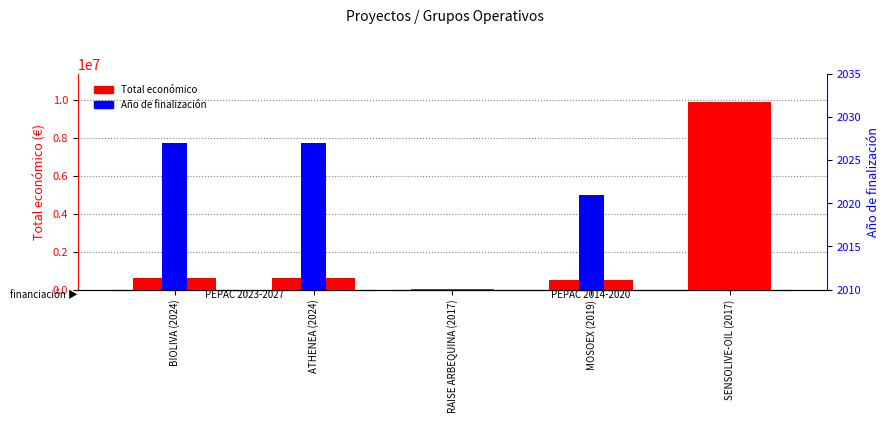

The value of Año de finalización at BIOLIVA (2024) is 2027. True or false?

True